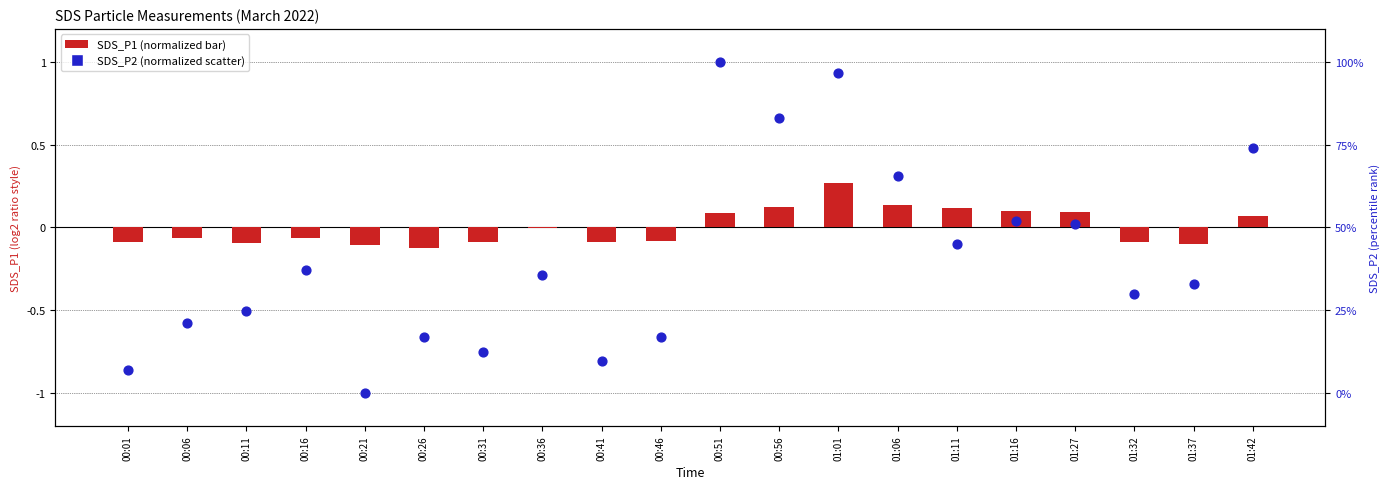

At how many categories does at least one series exceed 0?

19